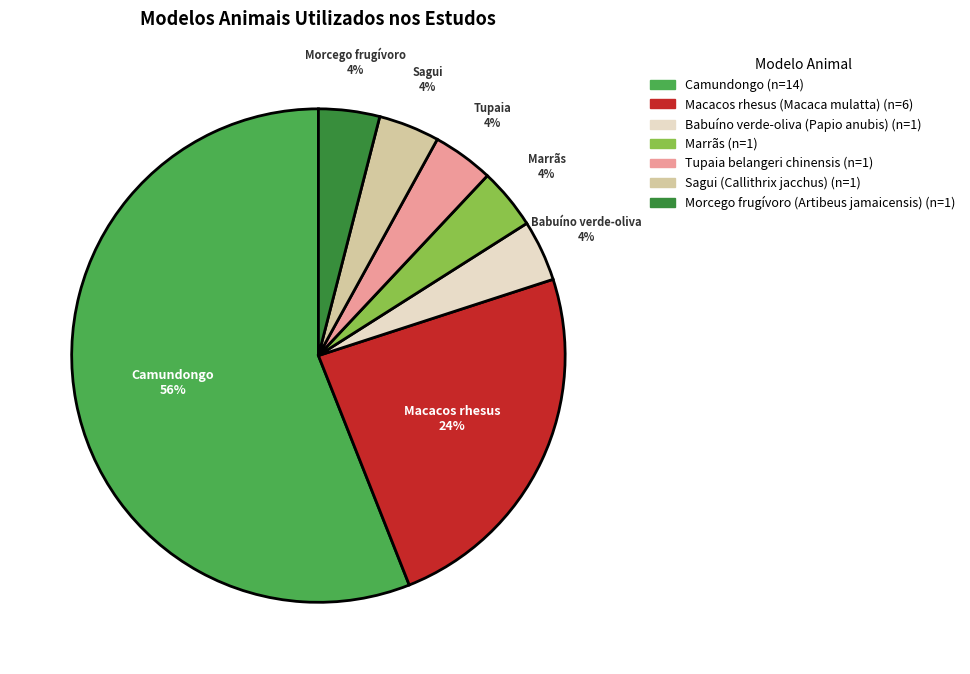

To the nearest percent, what is the average slice percentage?

14%